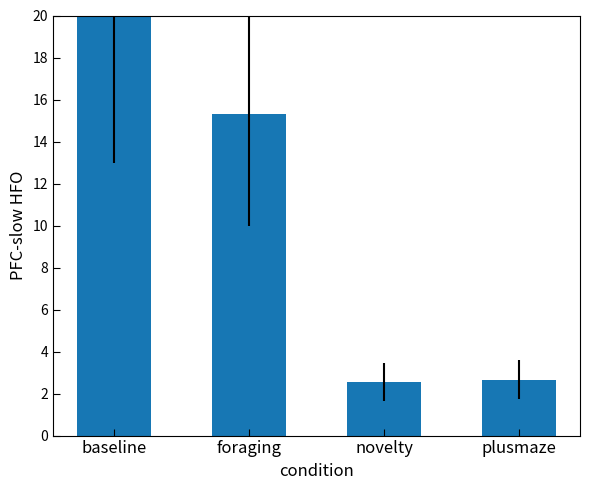

How many distinct data groups are displayed?

1